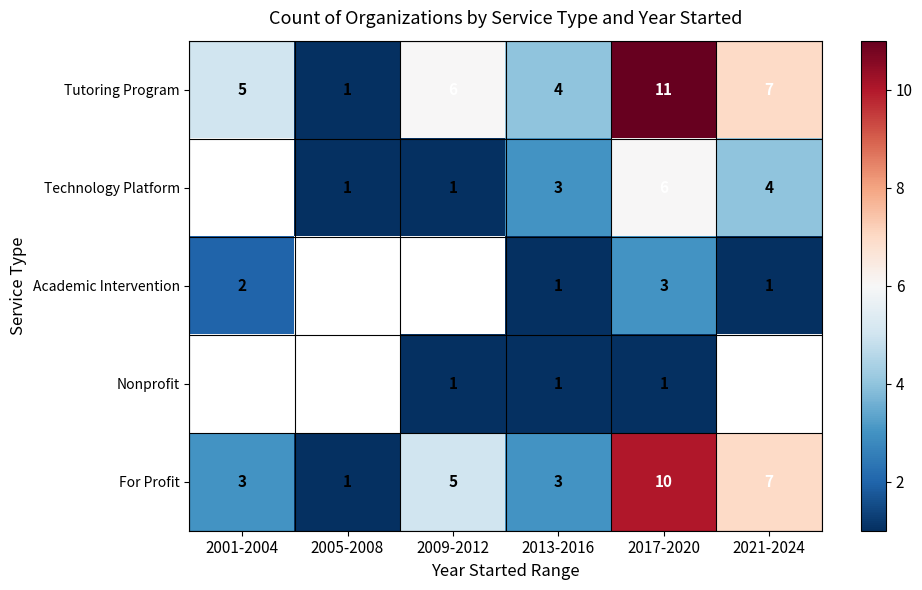

At which label does Tutoring Program reach its peak?

2017-2020